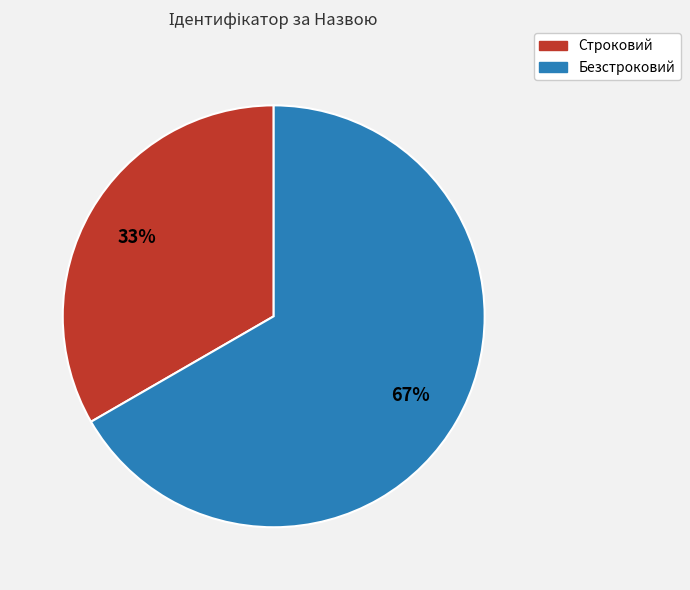

Is it true that Строковий is 33% of the pie?

True